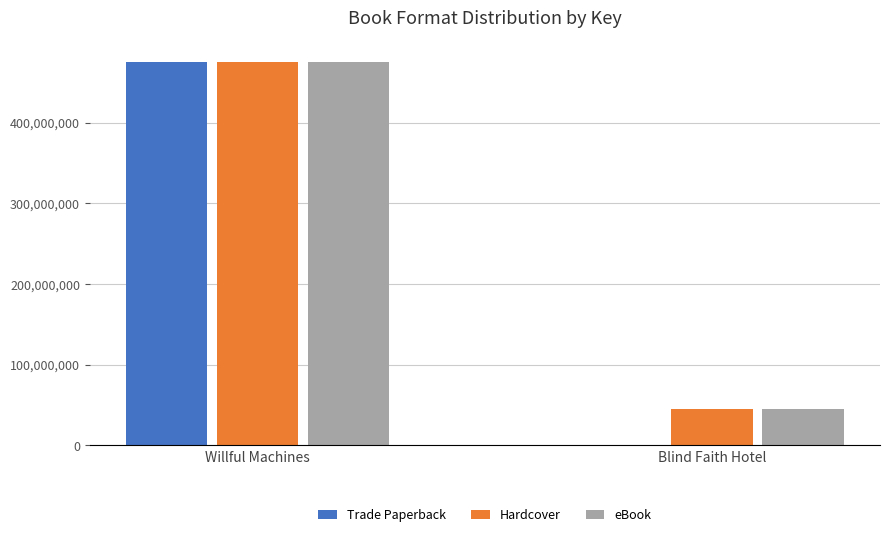

What is the sum of the eBook values at Blind Faith Hotel and Willful Machines?

520385873